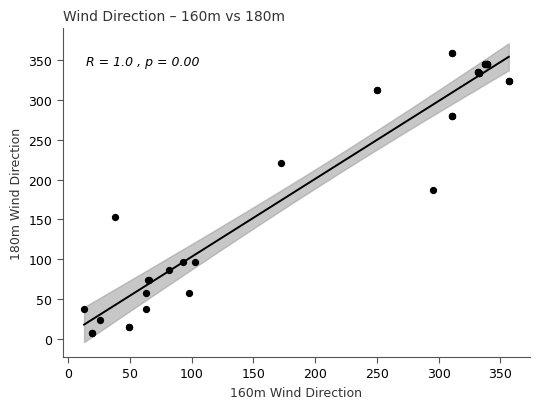

What Y value in the scatter plot is closest to 182?

187.3